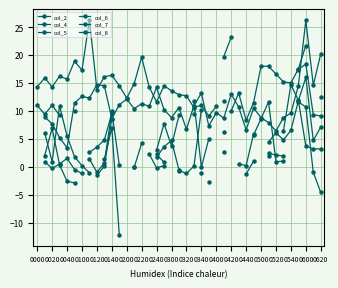

At 0440, list the series in order from largest to smallest.

col_2, col_4, col_5, col_6, col_7, col_8